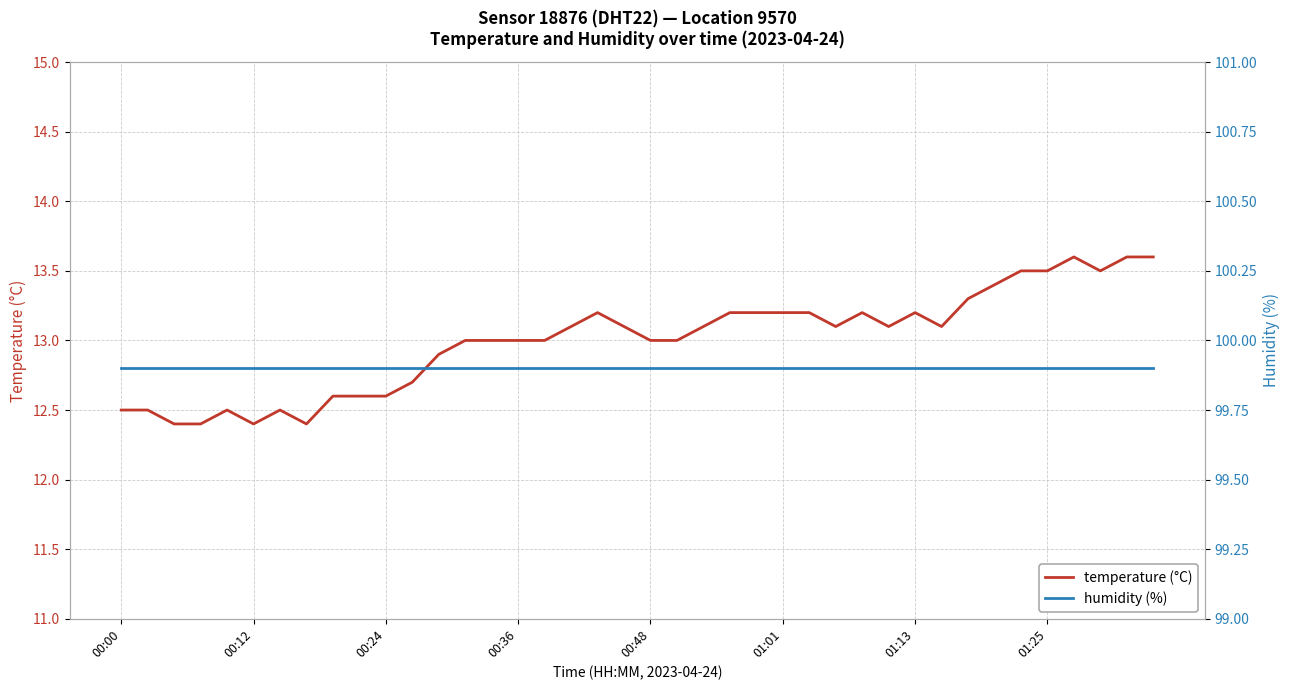

The temperature (°C) series shows 12.6 at 00:24. True or false?

True